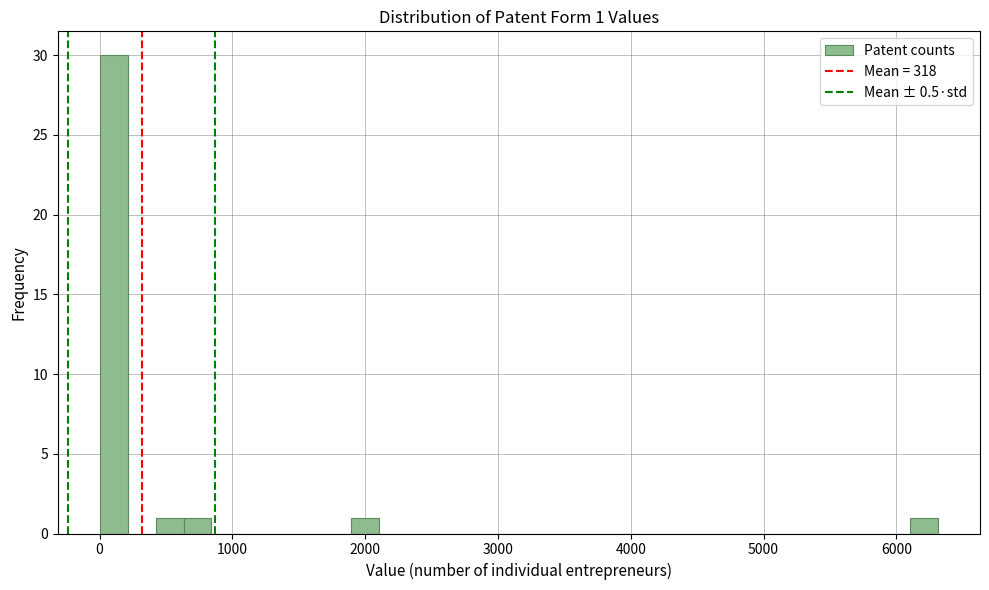

Around what value on the x-axis is the tallest bar? Give the approximate position of its centre, as read against the axis.

100